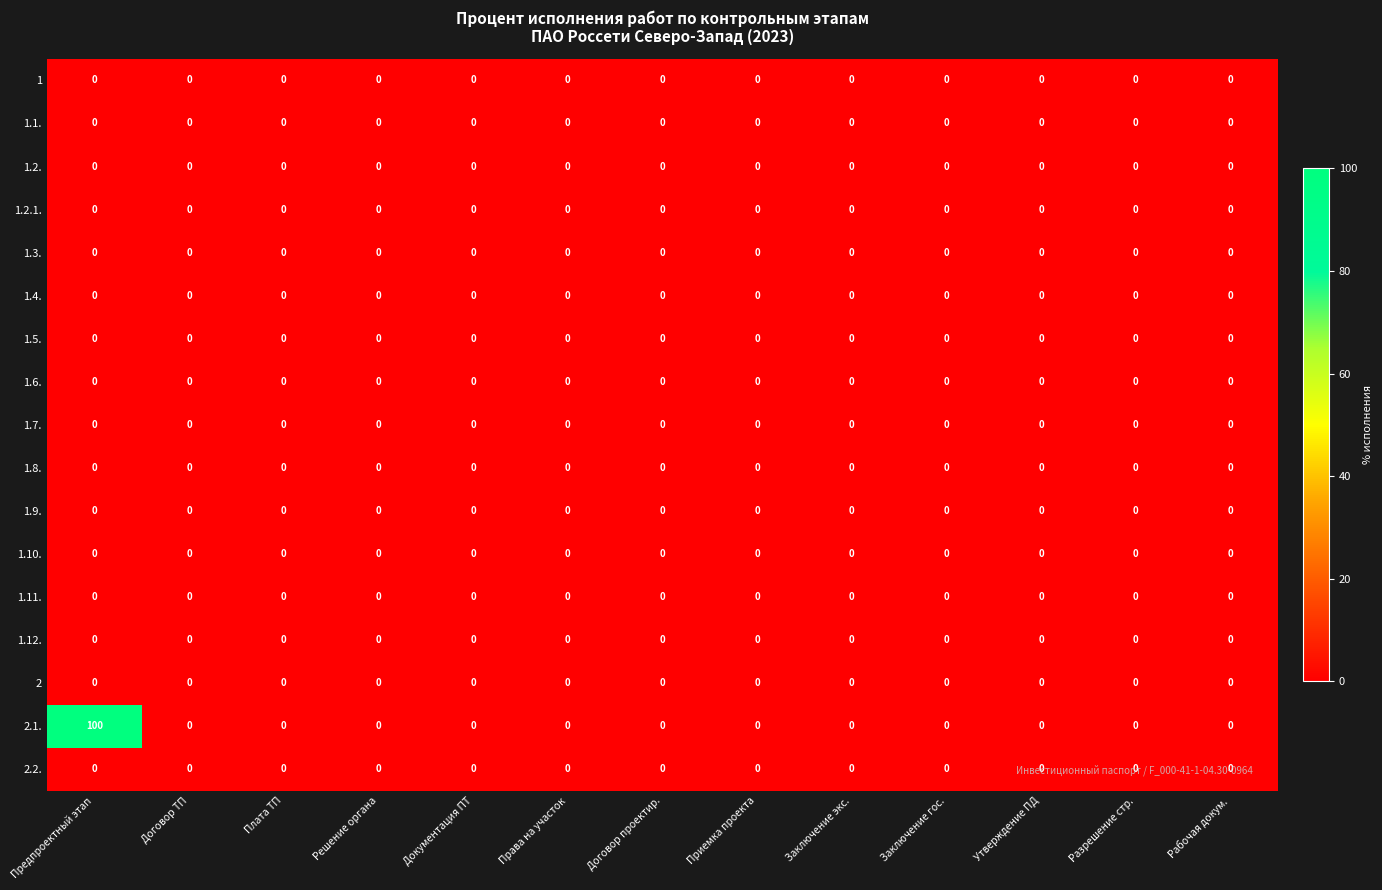

Between Предпроектный этап and Приемка проекта, which series saw the biggest shift?

2.1.